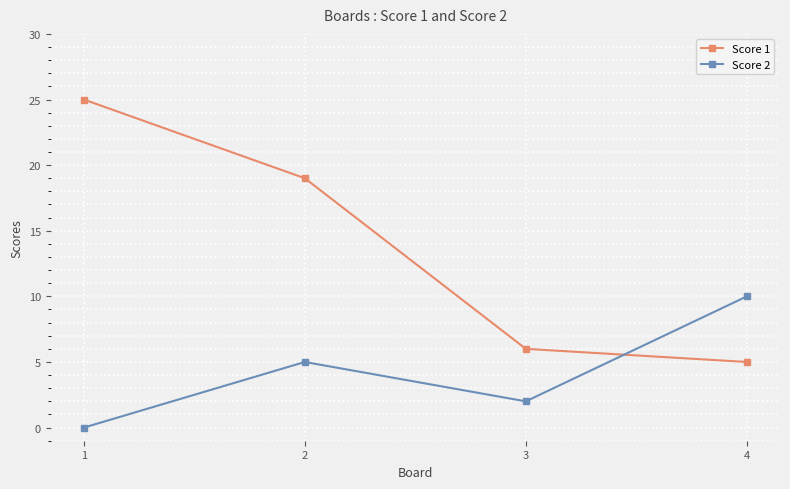

What is the difference between the second highest and second lowest values in the Score 2 series?

3